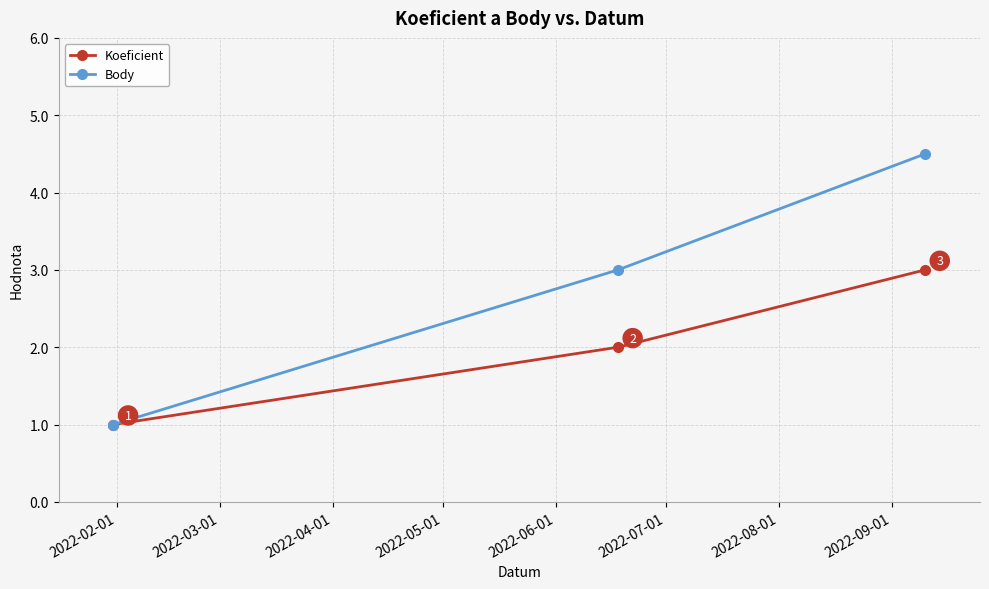

How many lines are shown in the chart?

2